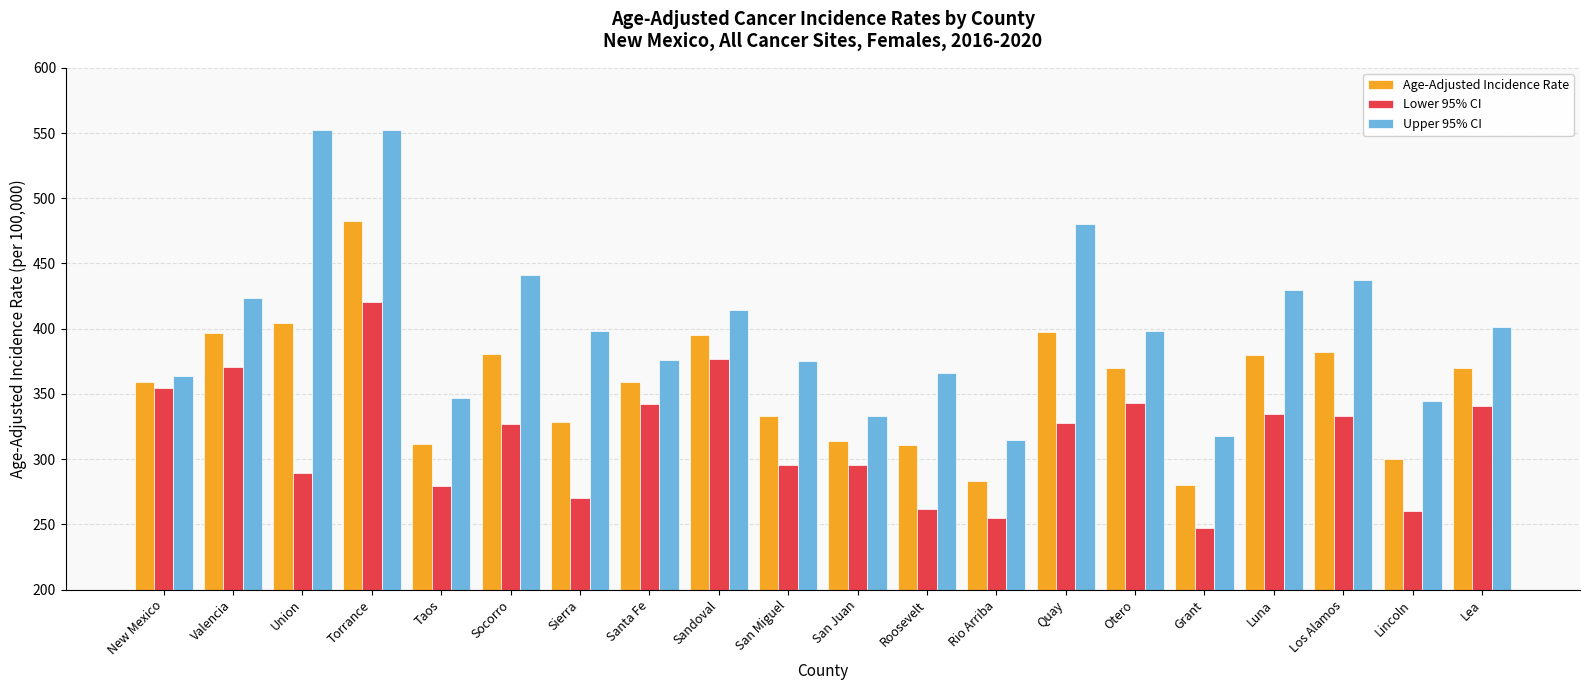

What is the sum of all Lower 95% CI values?

6323.0